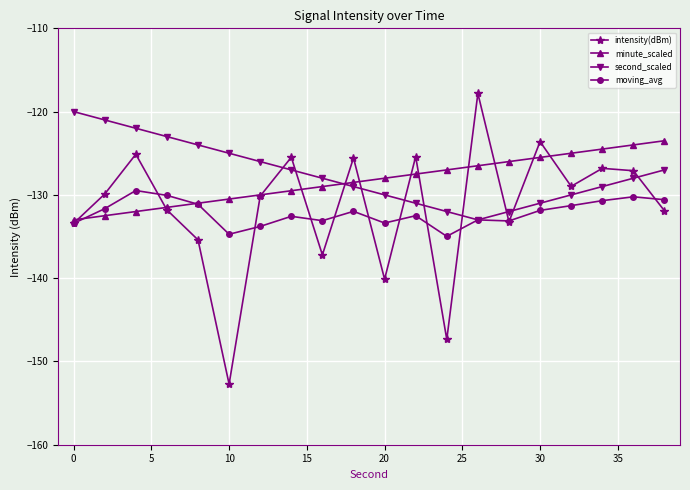

In intensity(dBm), how many points are lower than both neighbors (excluding endpoints)?

6